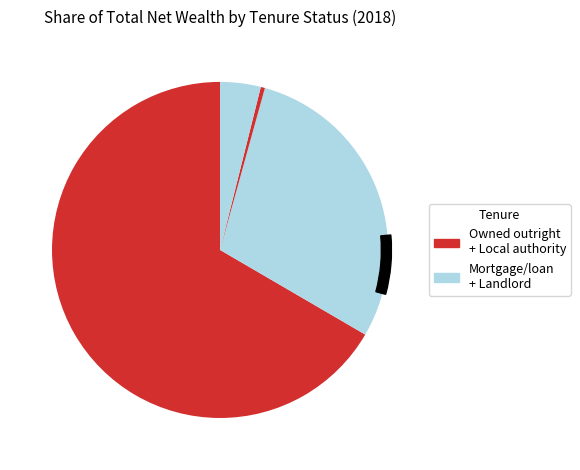

Which slice is the largest?

Owned outright